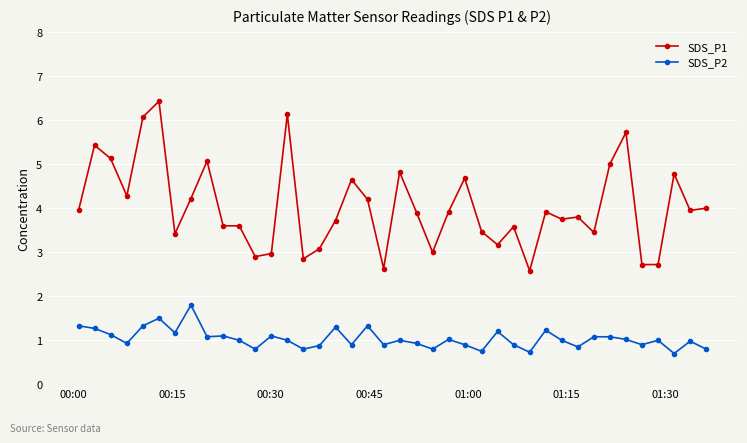

What is the minimum value shown in the chart?

0.7